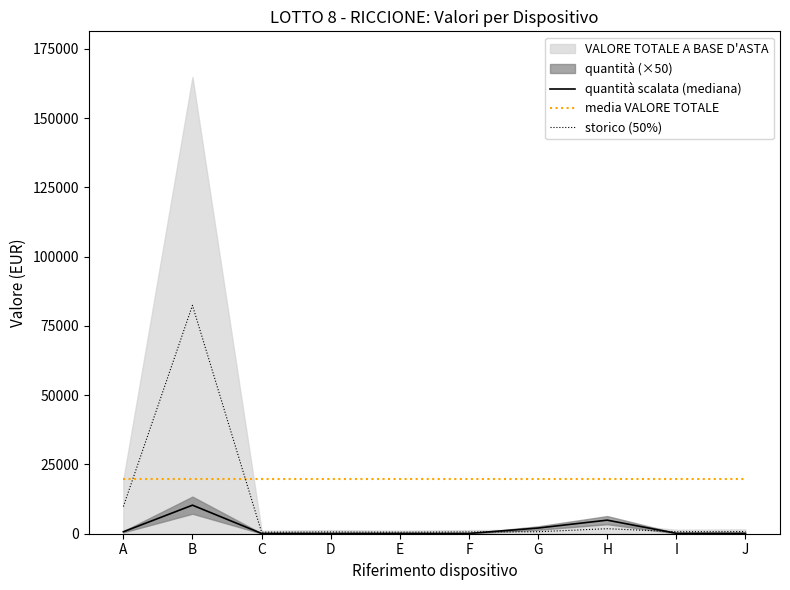

List the series in order of their overall mean, highest first.

media VALORE TOTALE, storico (50%), quantità scalata (mediana)